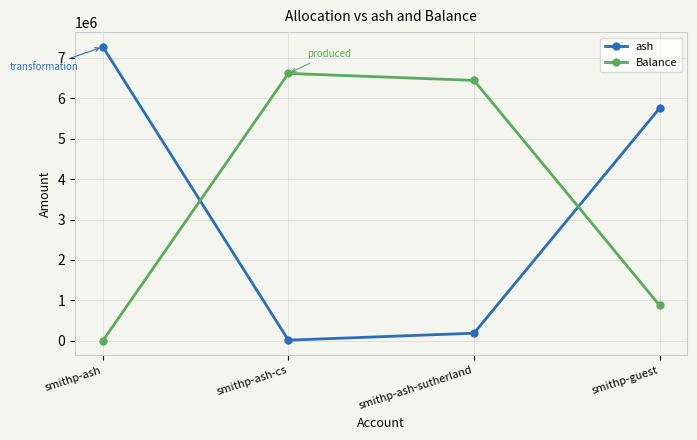

Where is Balance nearest to the value 3307767?

smithp-guest